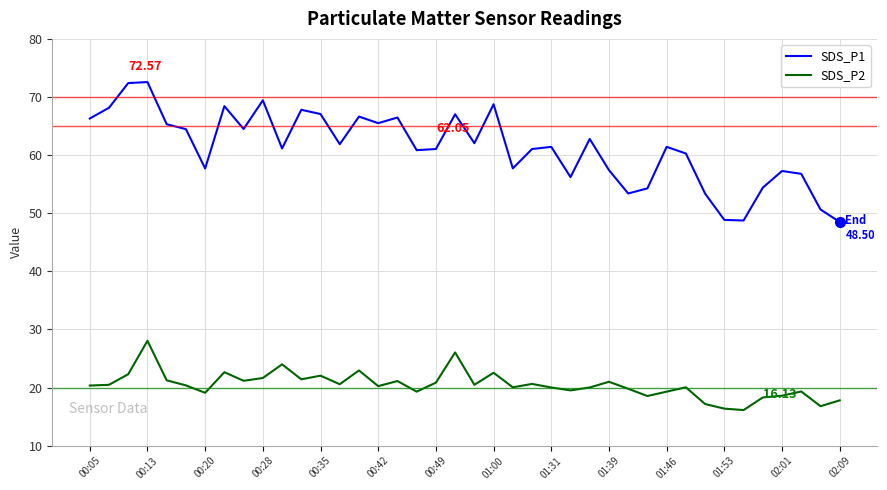

Which series has the largest total across all categories?

SDS_P1